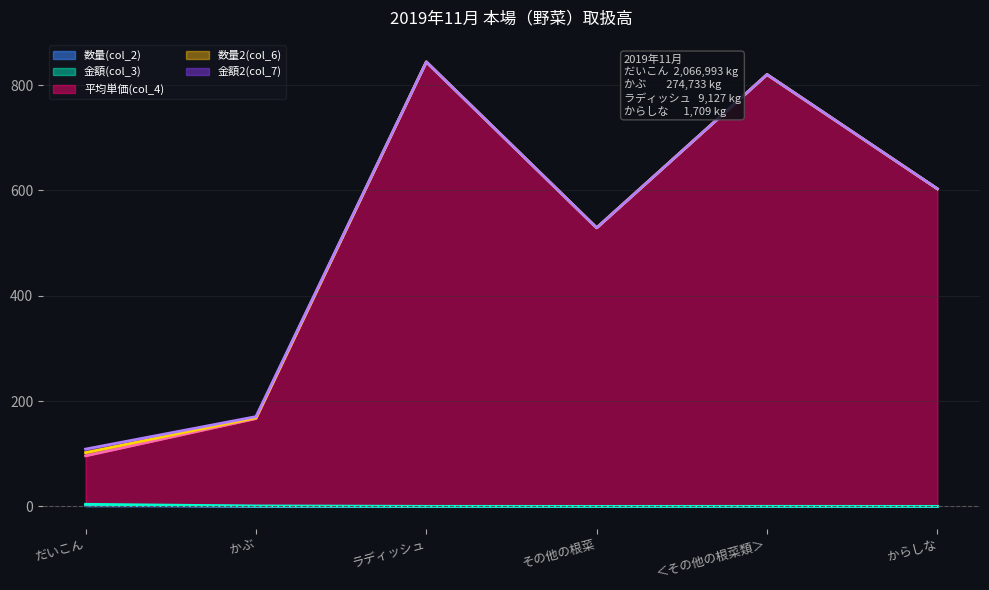

What is the average value of the 数量(col_2) series?

0.4